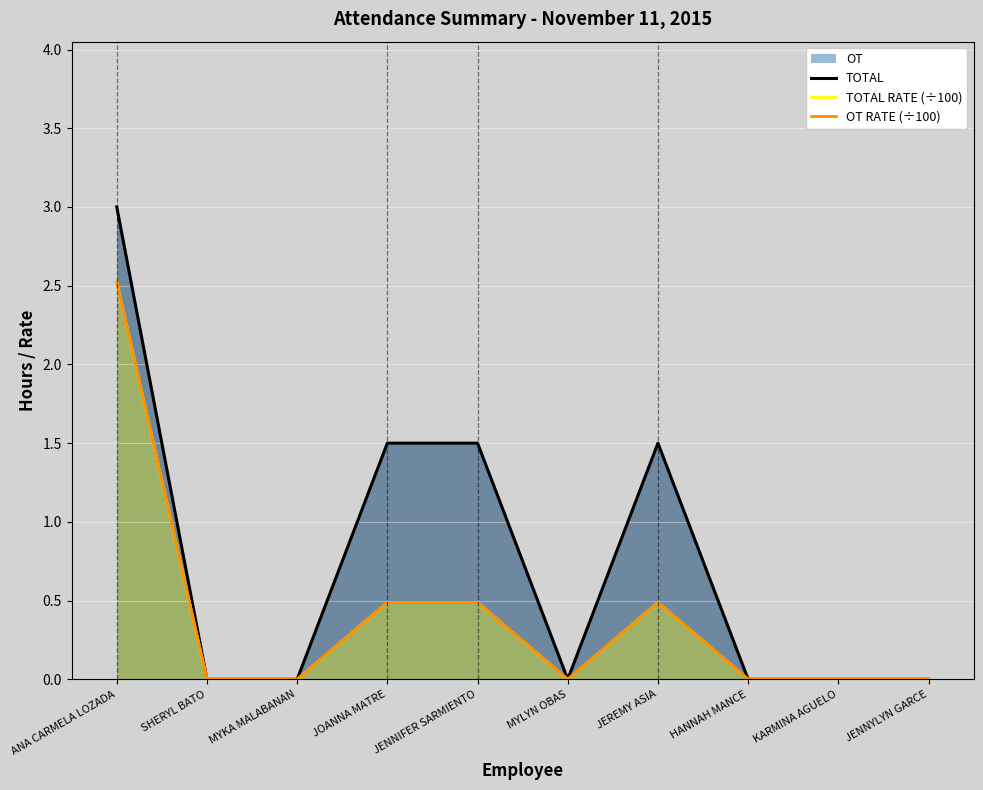

In OT RATE (÷100), how many points are lower than both neighbors (excluding endpoints)?

1